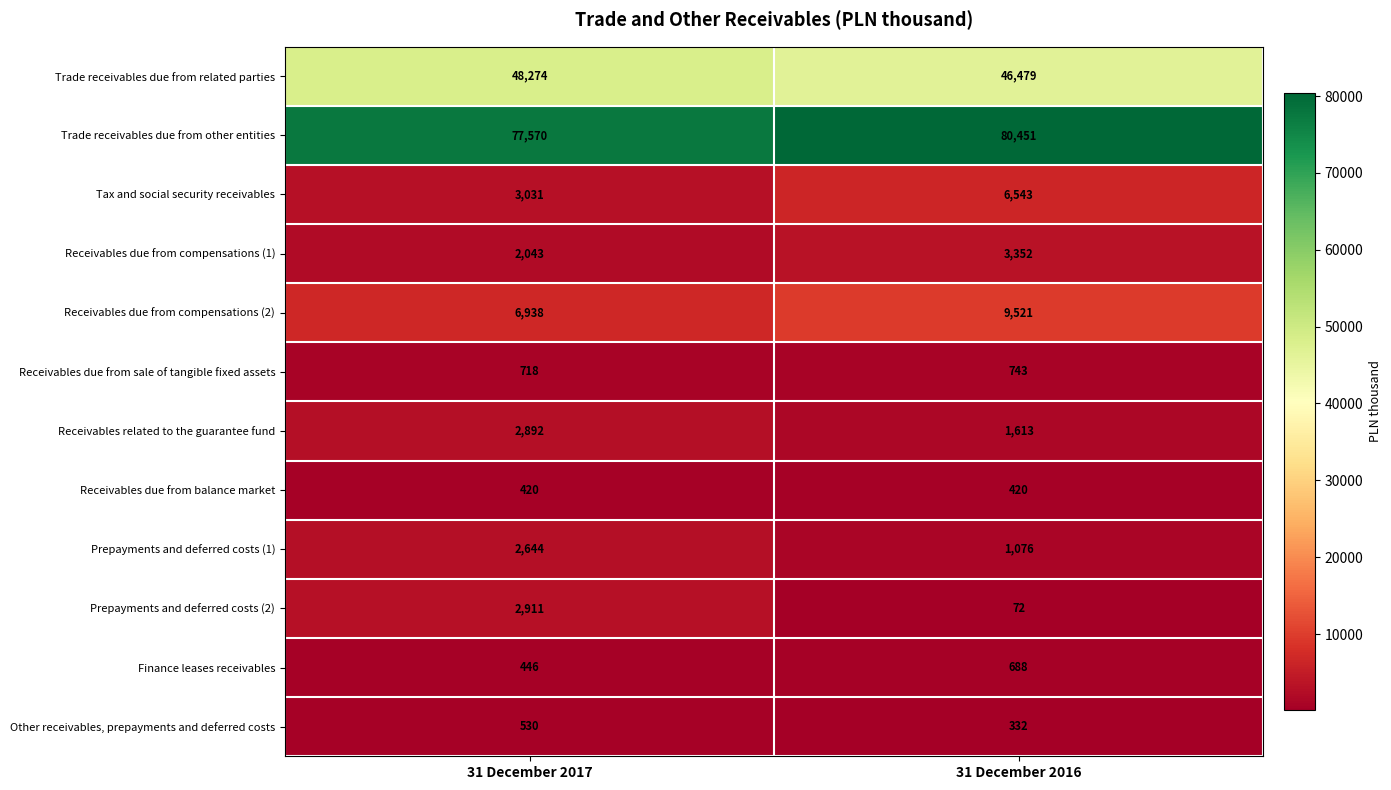

What is the difference between the highest and lowest values at 31 December 2017?

77150